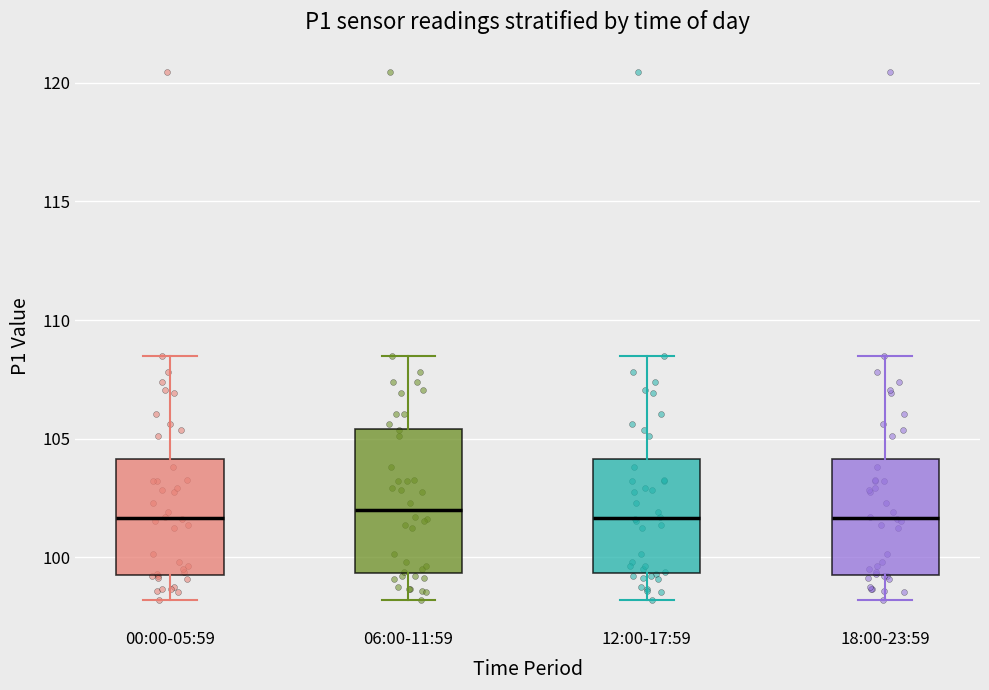

Which box is the tallest, from its lower edge to its upper edge?

06:00-11:59